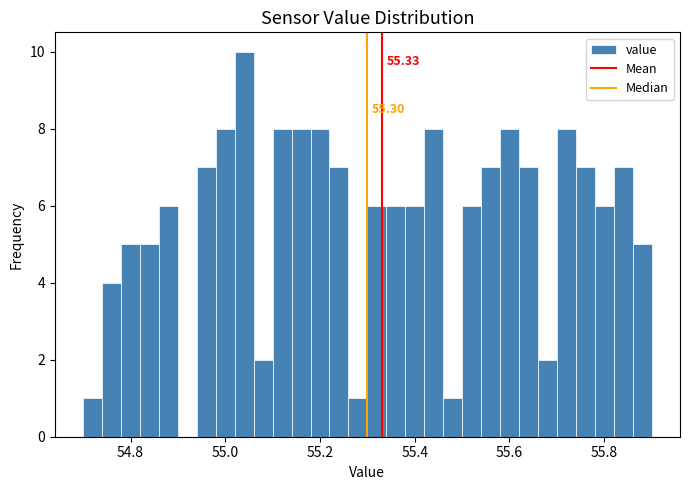

Read against the x-axis, roughly where is the centre of the tallest bar?

55.04